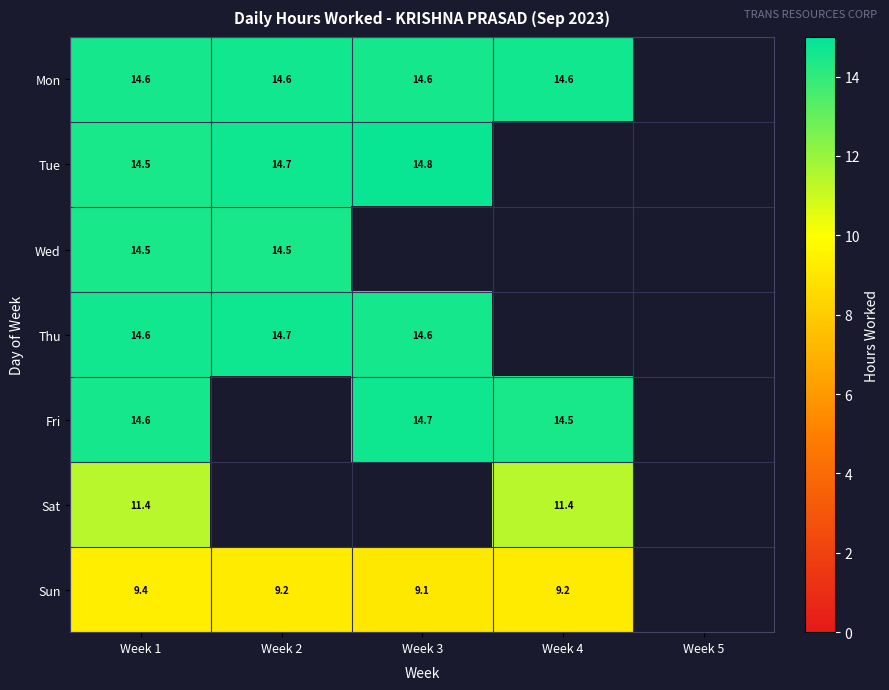

How many data points in Fri are above 14?

3